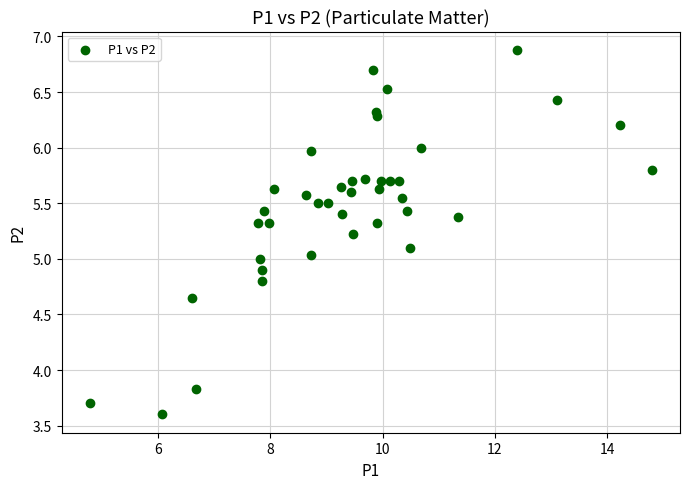

What is the range of X values (max minus min)?

10.0